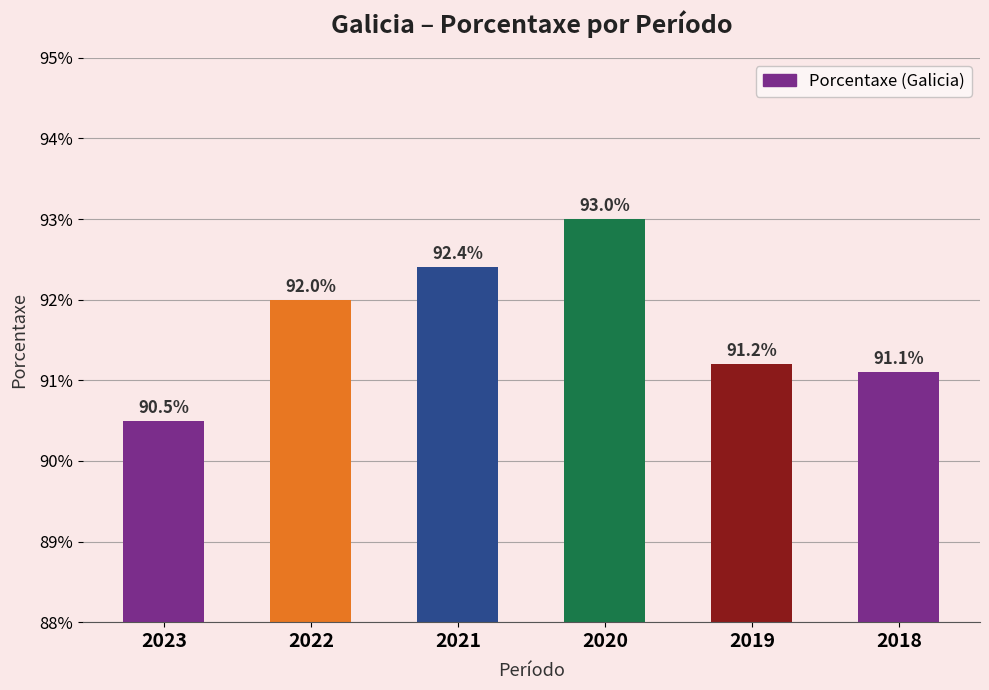

Which has a higher value, 2021 or 2022?

2021